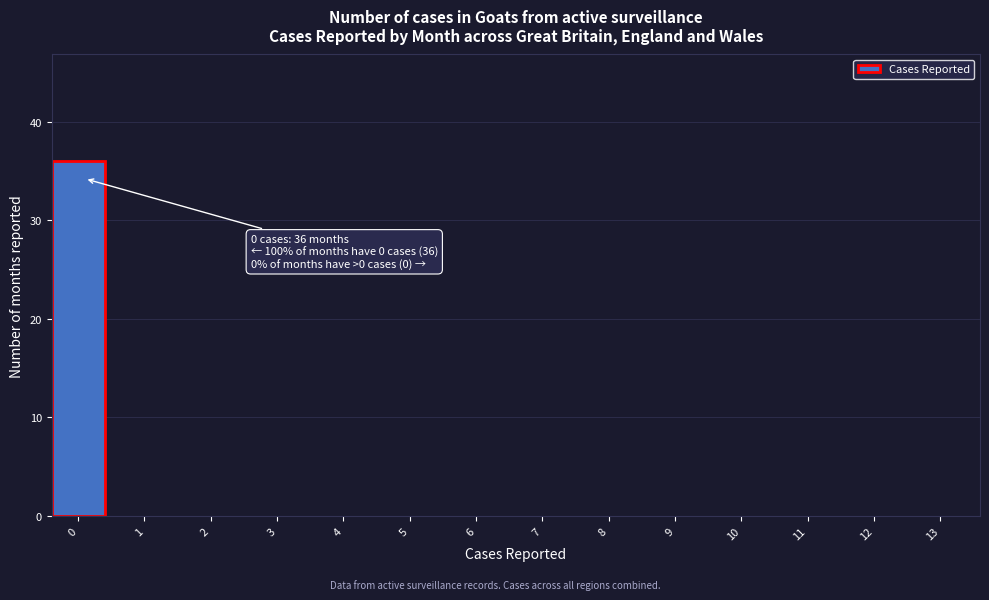

Reading left to right, what are all the values shown in this chart?

0=36	1=0	2=0	3=0	4=0	5=0	6=0	7=0	8=0	9=0	10=0	11=0	12=0	13=0